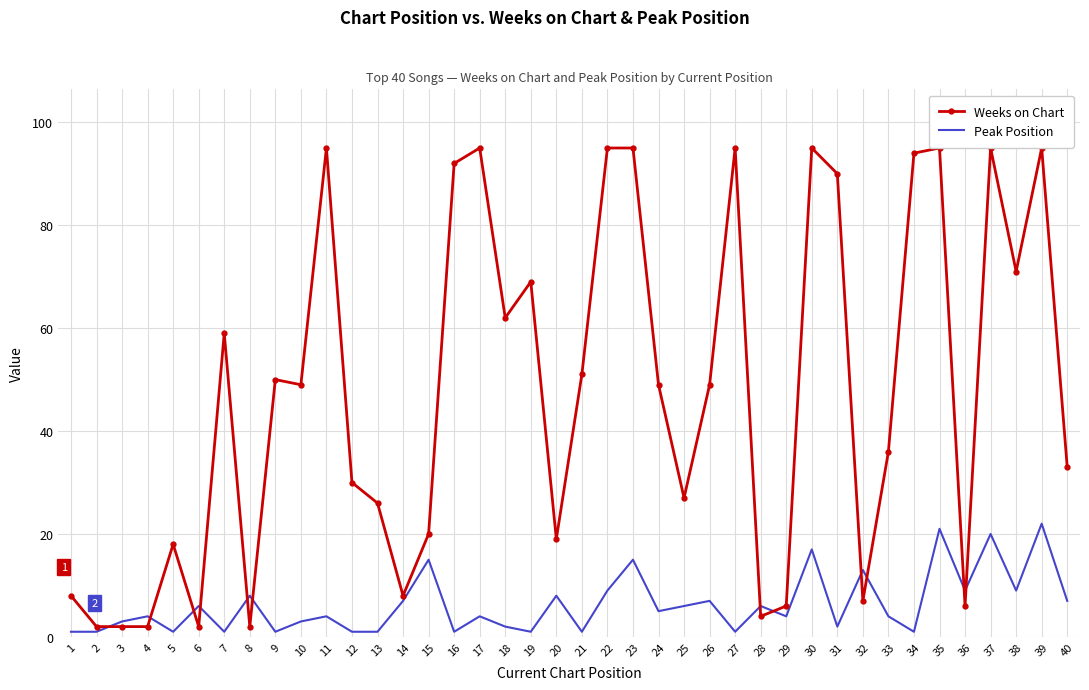

List the series in order of their peak value, lowest first.

Peak Position, Weeks on Chart